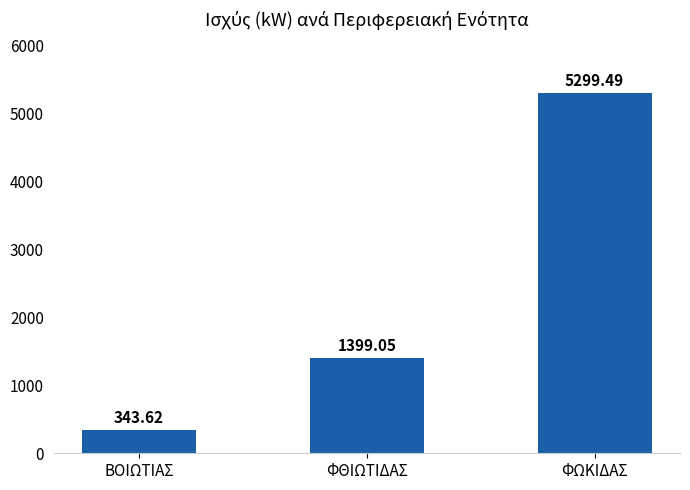

What is the change in value from ΒΟΙΩΤΙΑΣ to ΦΘΙΩΤΙΔΑΣ?

+1055.4